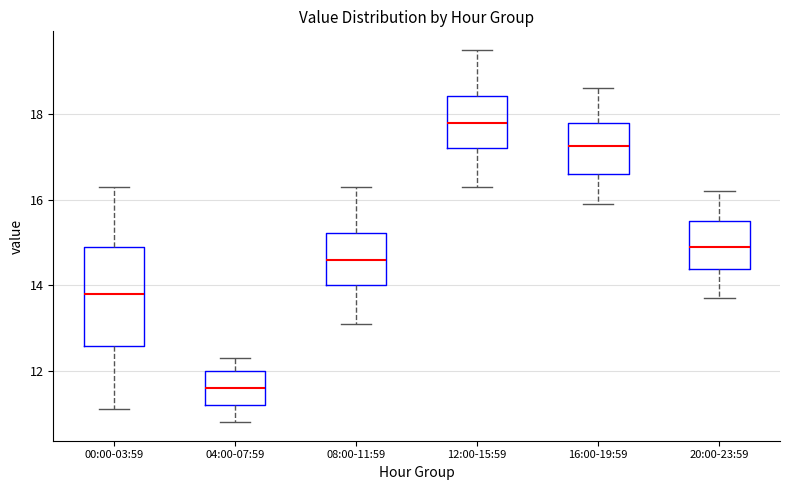

Which box has the highest median line?

12:00-15:59